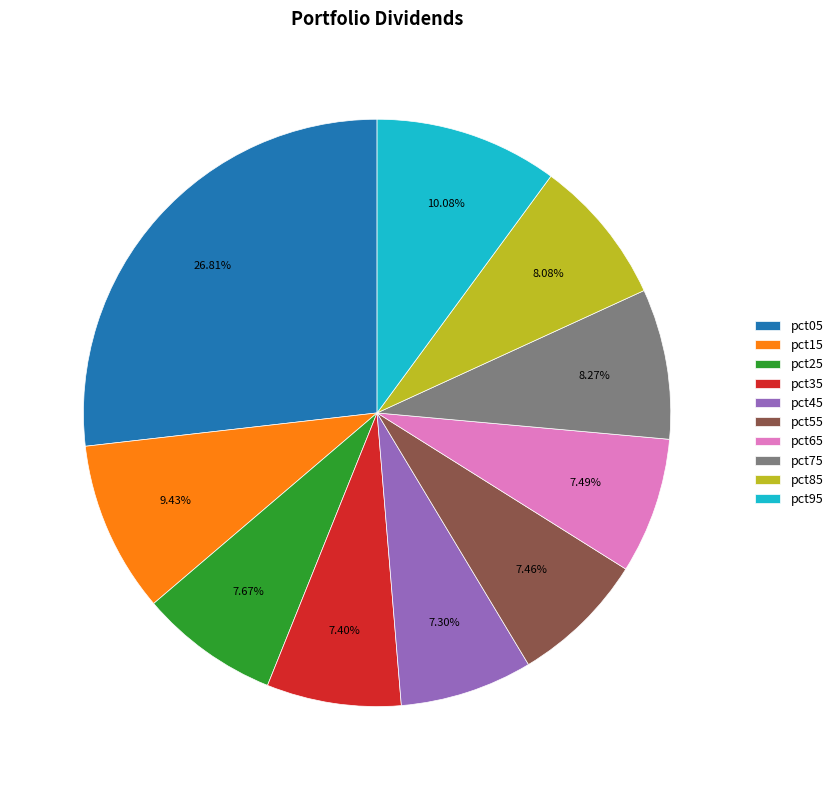

How much of the chart is everything except pct55?

92.5%